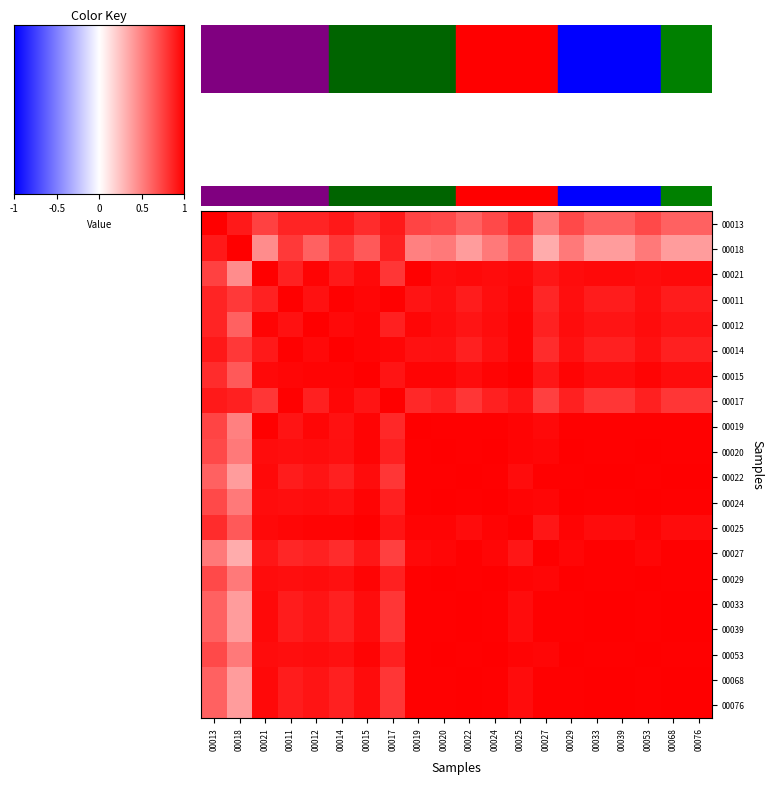

Count the number of categories in the chart.

20